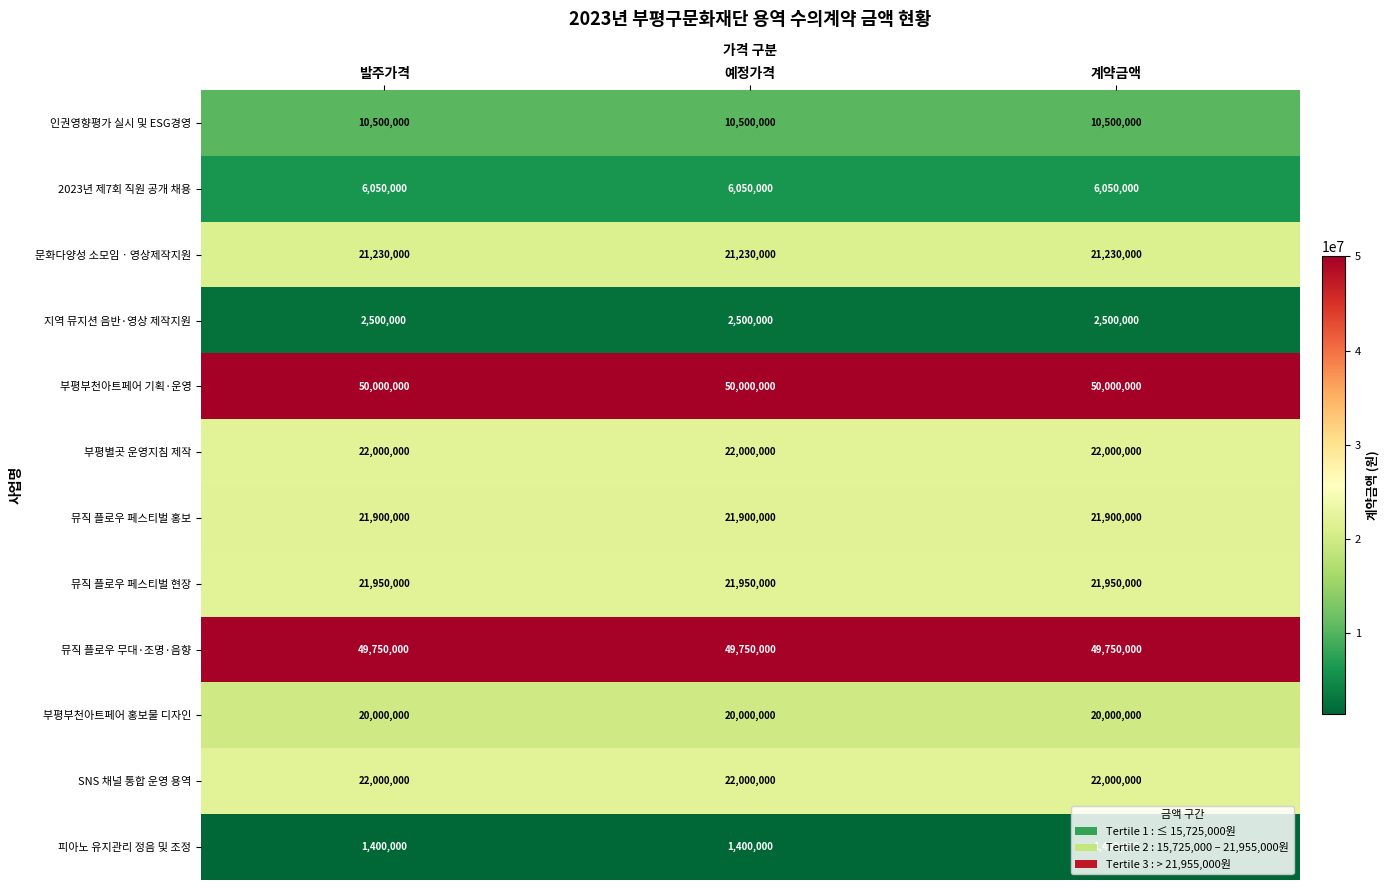

What is the total value across all series at 발주가격?

249280000